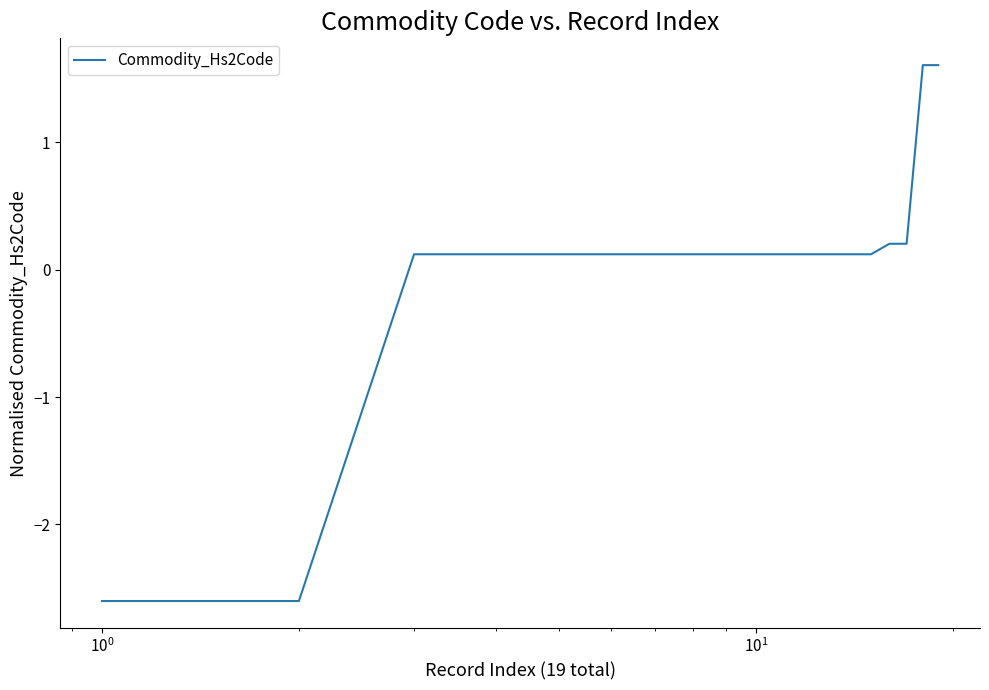

What is the maximum value shown in the chart?

1.6